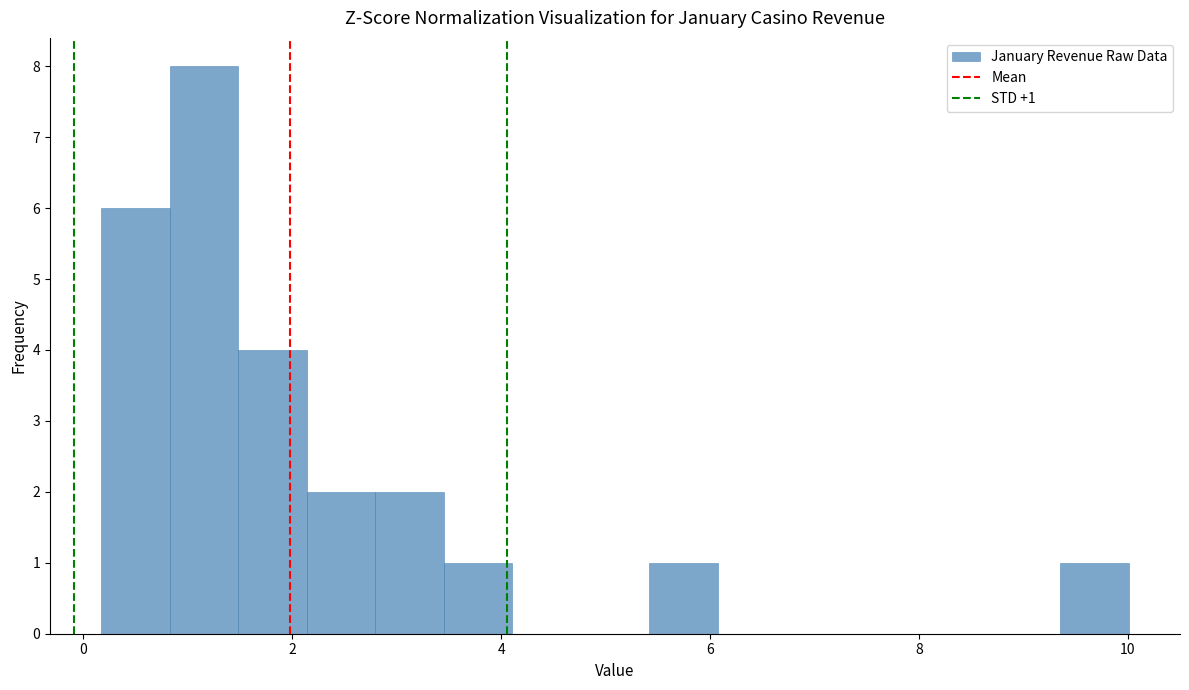

Read against the x-axis, roughly where is the centre of the tallest bar?

1.2